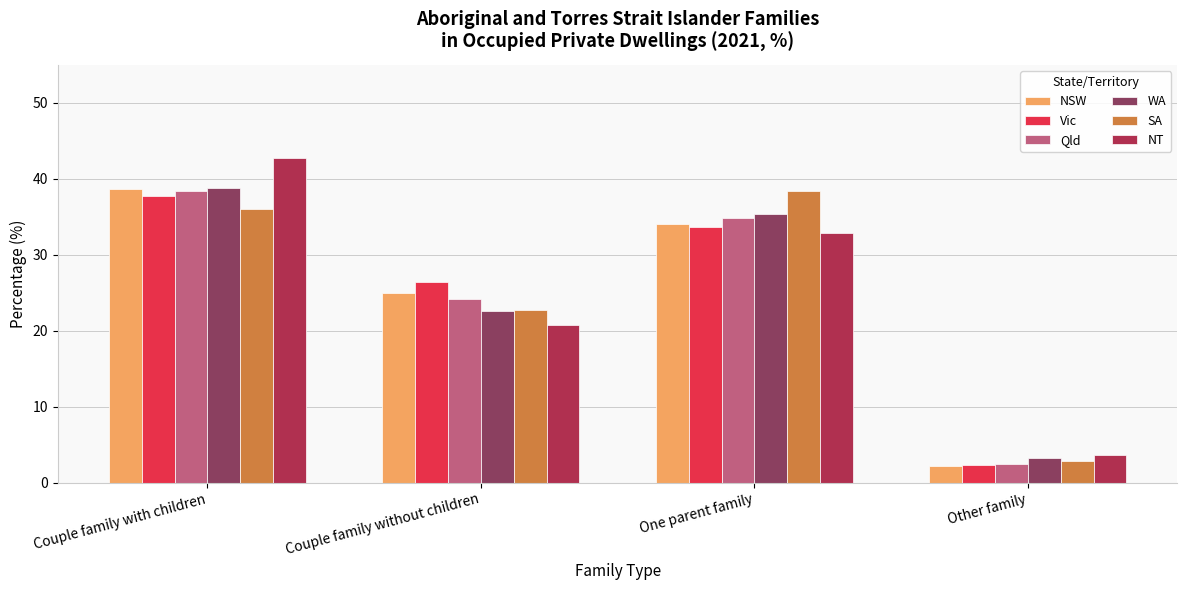

How many categories are shown in the chart?

4